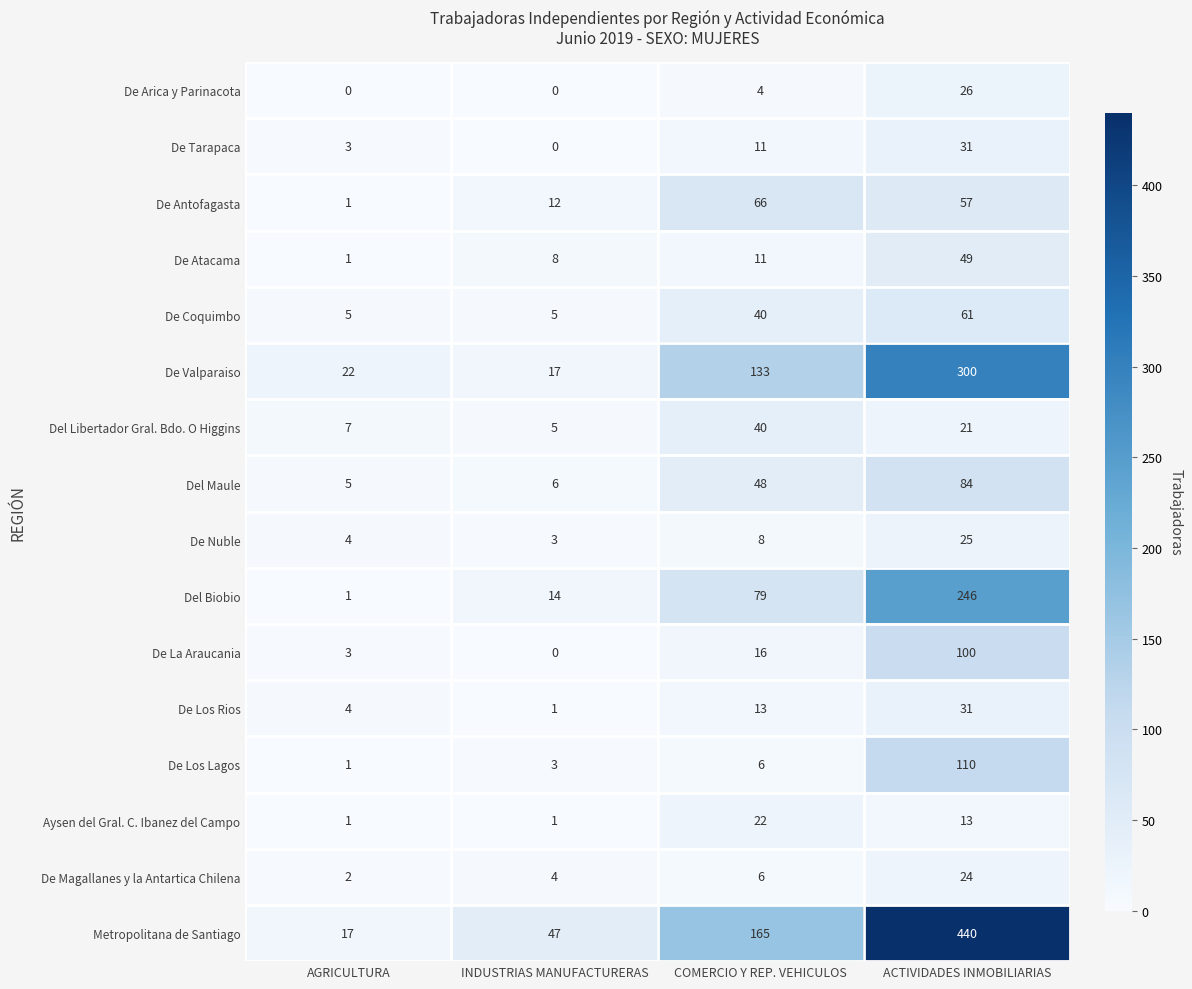

What is the total value across all series at AGRICULTURA?

77